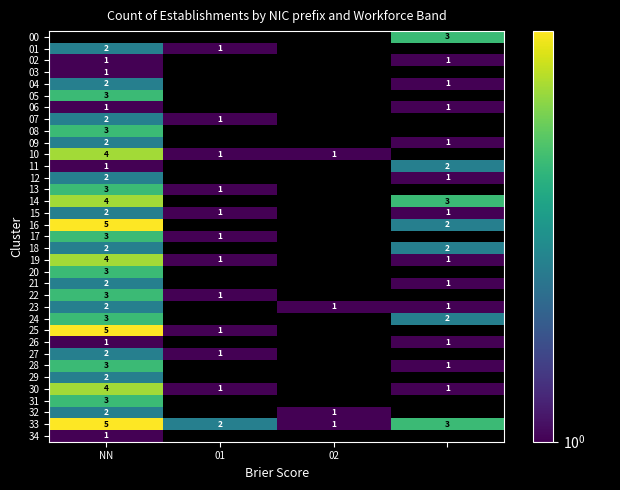

The value of 33 at 02 is 1. True or false?

True